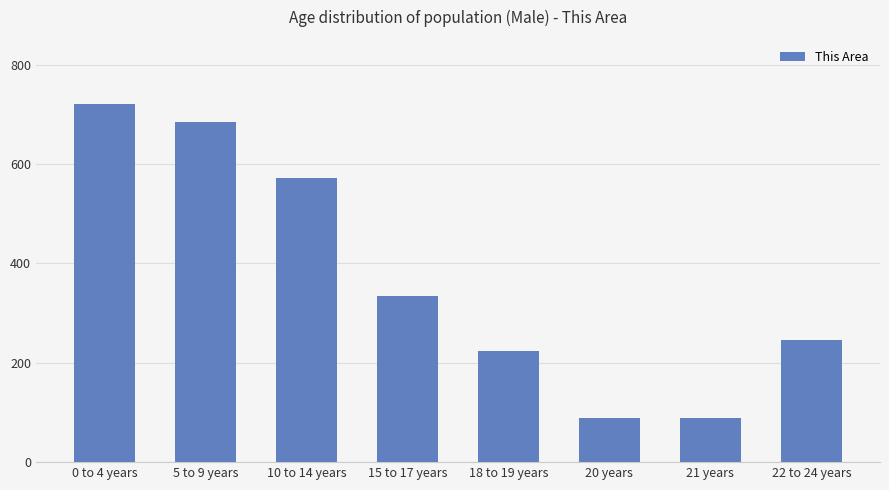

Which has a higher value, 5 to 9 years or 22 to 24 years?

5 to 9 years